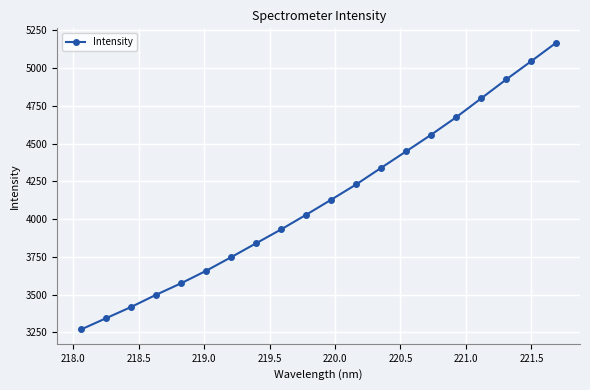

What is the minimum value shown in the chart?

3269.4